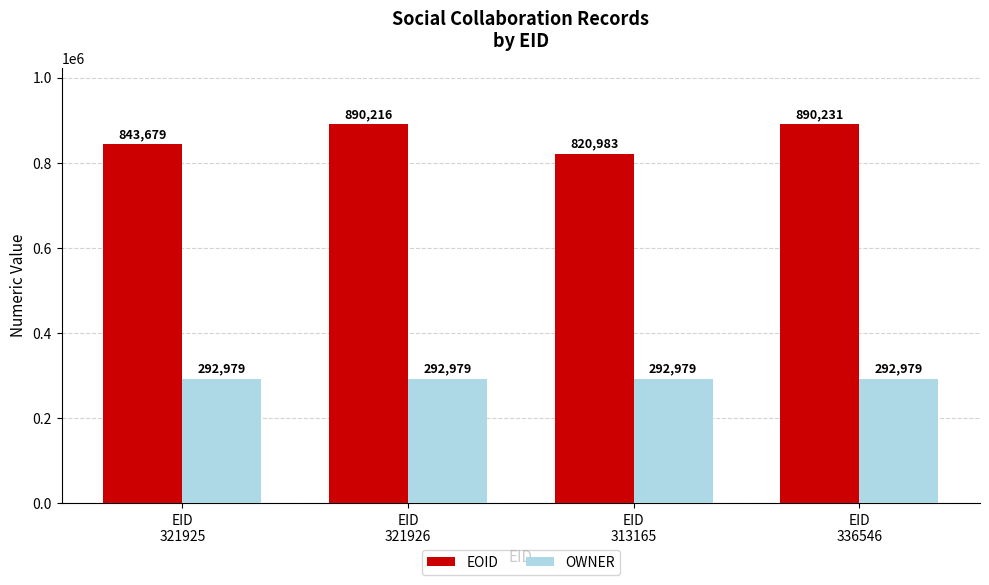

Reading left to right, what are all the values shown in this chart?

EOID: EID
321925=843679	EID
321926=890216	EID
313165=820983	EID
336546=890231
OWNER: EID
321925=292979	EID
321926=292979	EID
313165=292979	EID
336546=292979